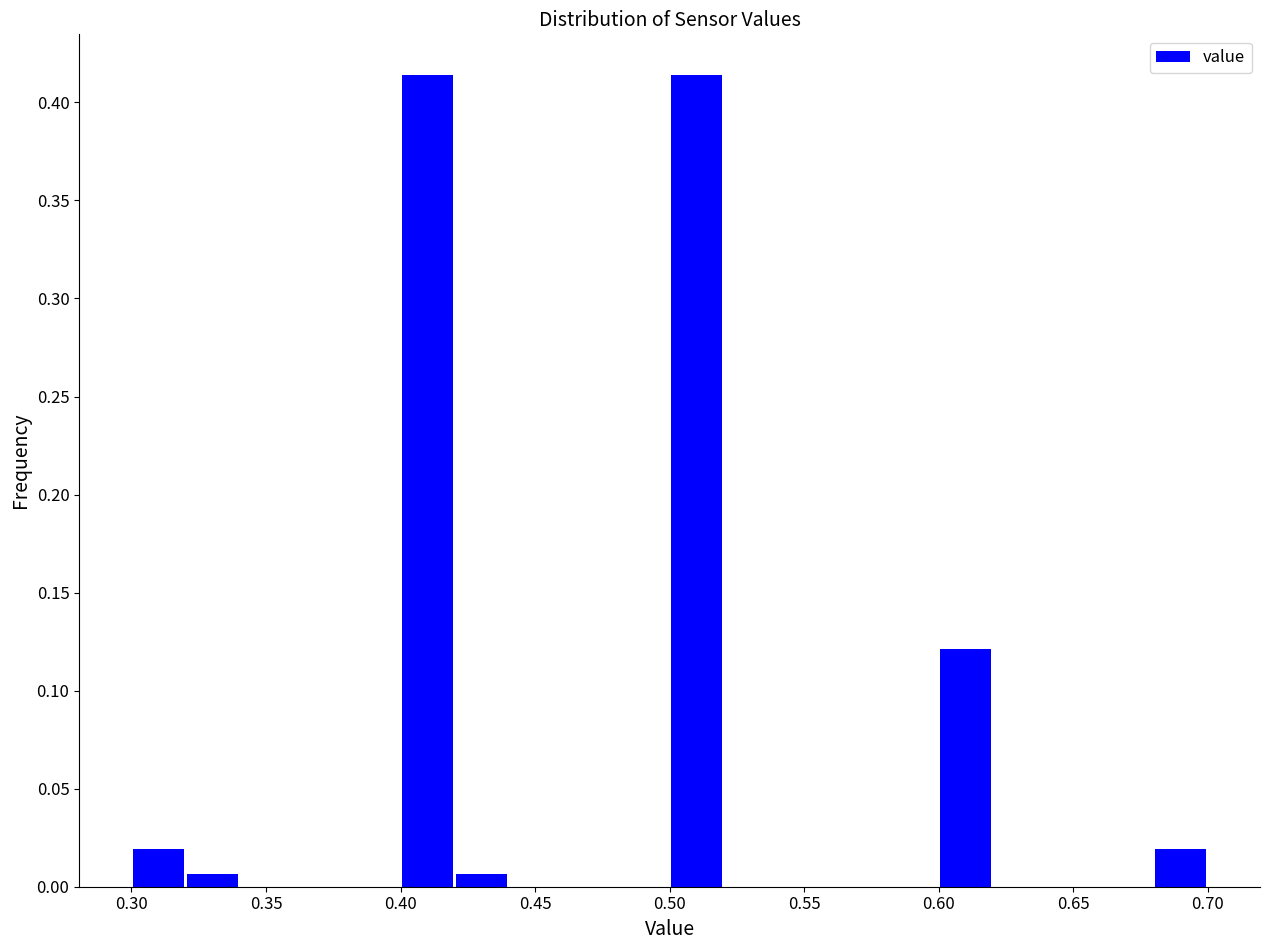

What is the height of the bar covering 0.32 to 0.34 on the x-axis? The values are not printed on the chart, so give them approximately, as read against the axis.

0.005